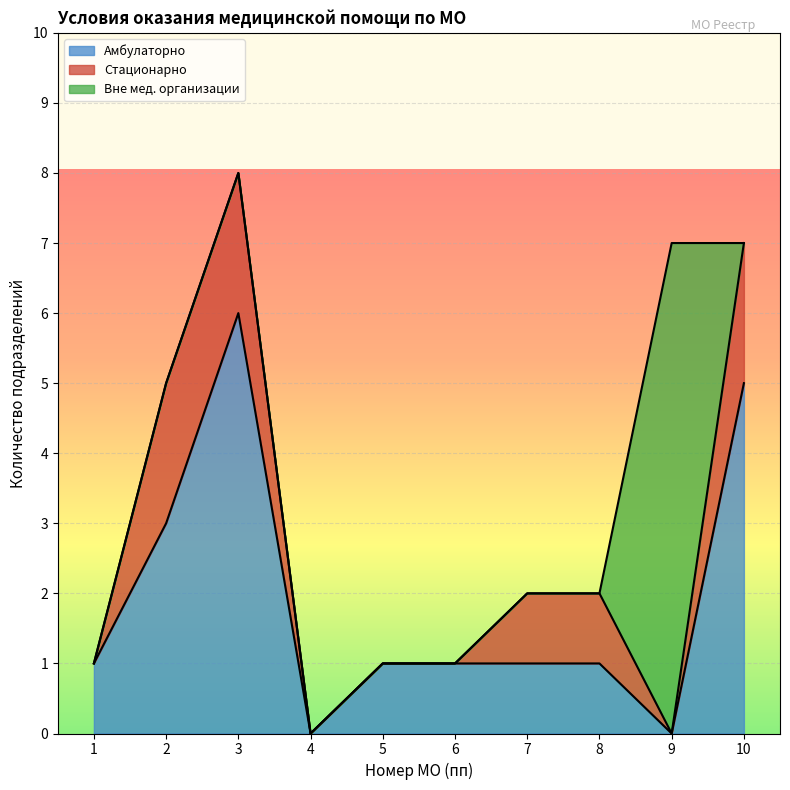

What is the total value across all series at 9?

7